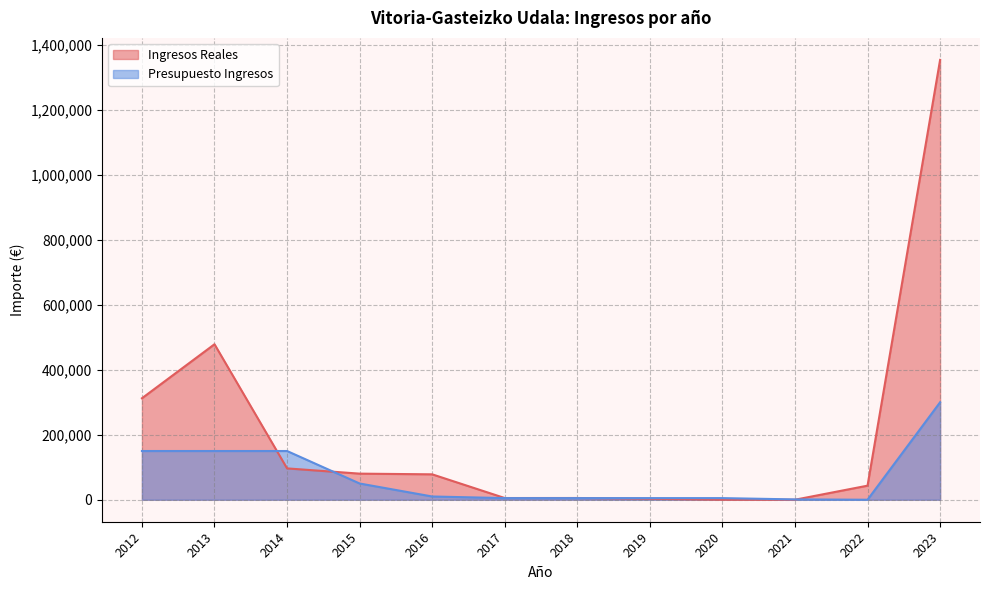

What is the approximate value of Ingresos Reales at 2019?

3024.1